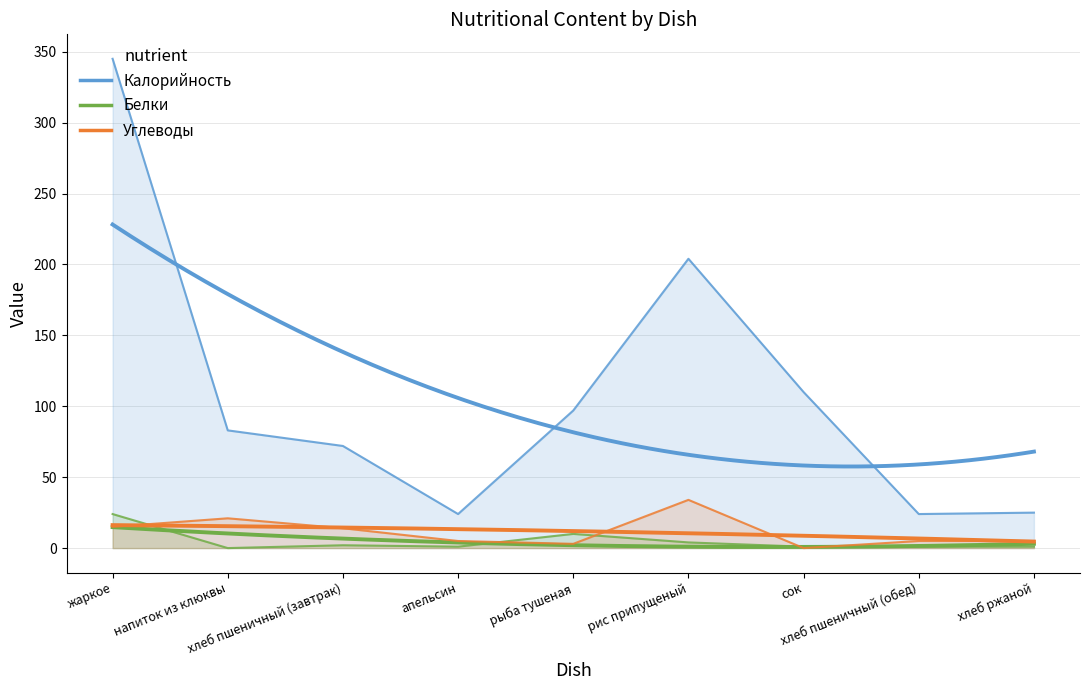

Which label corresponds to the largest value in the chart?

жаркое